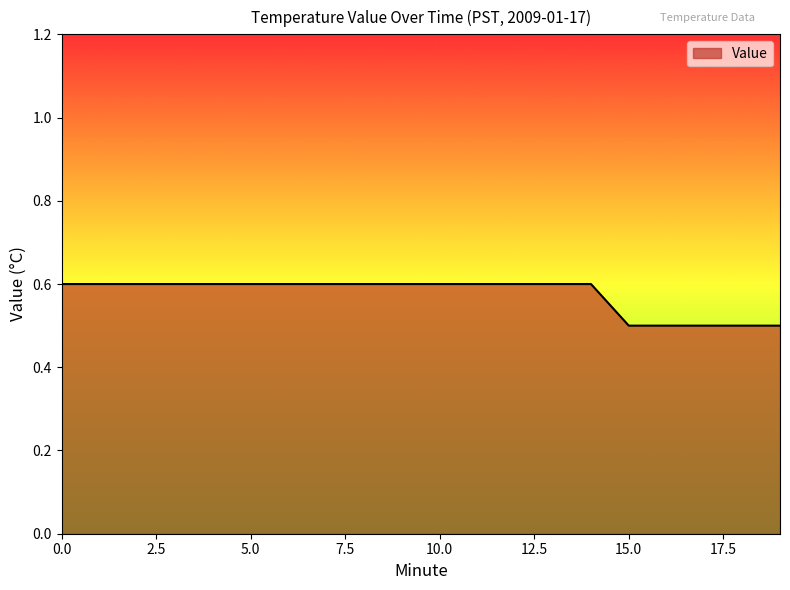

Does the chart display data point markers on the line(s)?

No